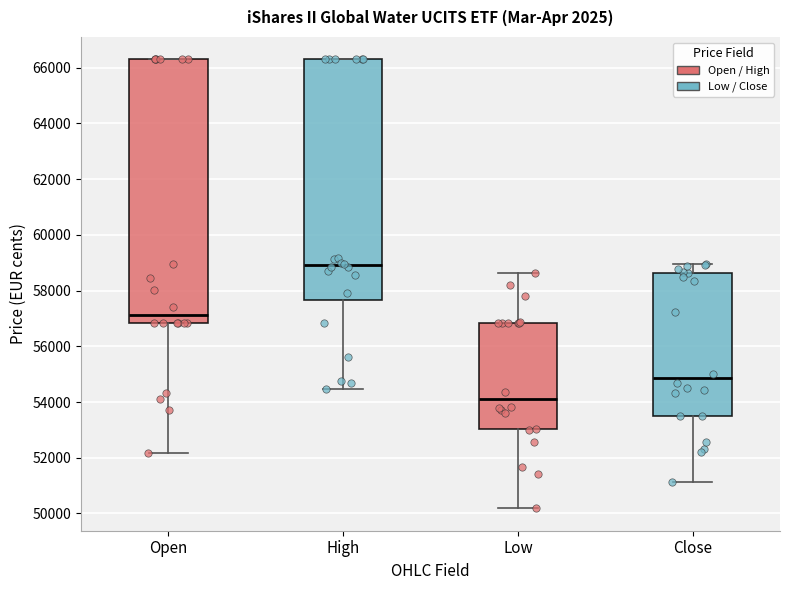

Reading left to right, transcribe this box plot: for each box, give where its median line is, the range the box spans, and where its two whiskers end, as read against the y-axis. The values are not printed on the chart, so give them approximately, as read against the axis.

Open: median 57200, box 56800 to 66400, whiskers 52200 to 66400
High: median 59000, box 57600 to 66400, whiskers 54400 to 66400
Low: median 54000, box 53000 to 56800, whiskers 50200 to 58600
Close: median 54800, box 53600 to 58600, whiskers 51200 to 59000